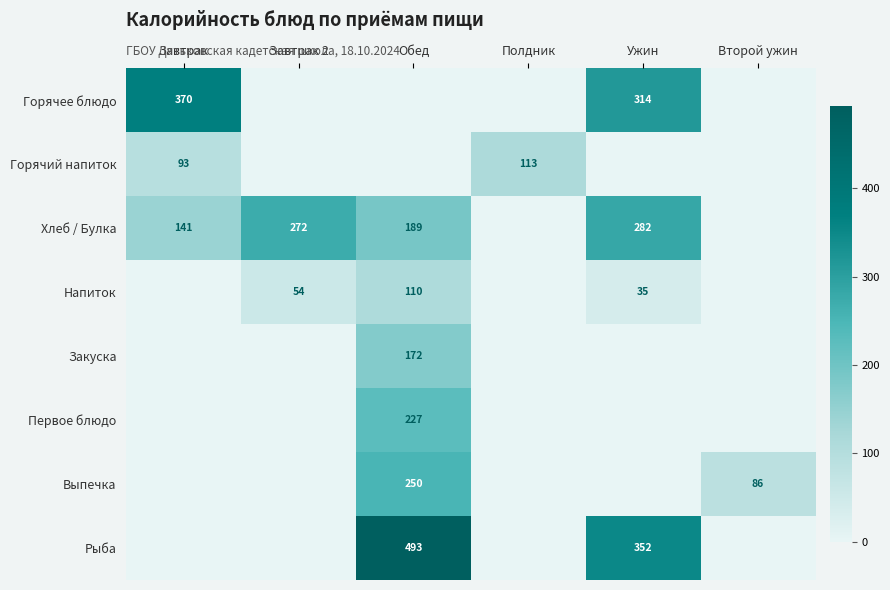

True or false: Горячее блюдо has a value of 314 at Ужин.

True